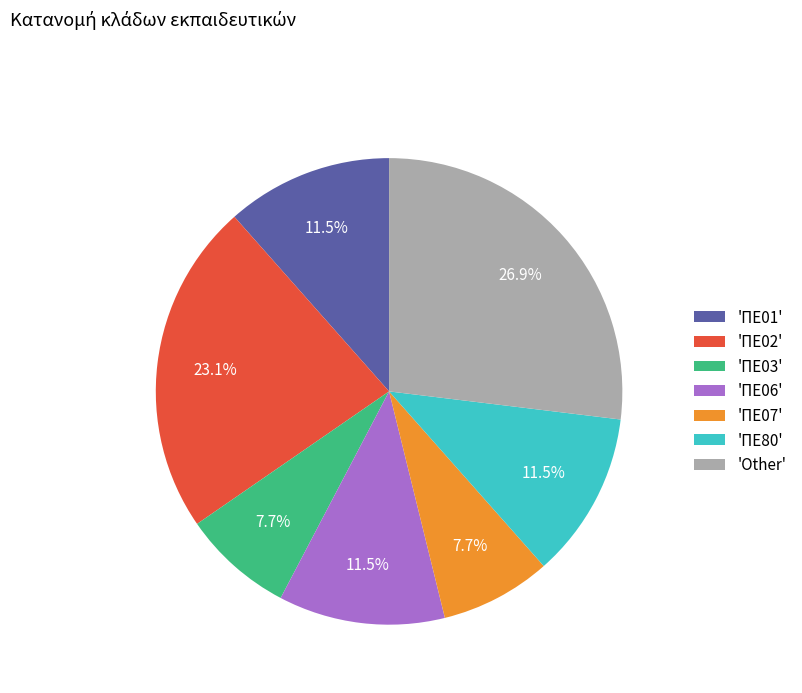

What is the ratio of the value at 'ΠΕ02' to the value at 'ΠΕ80'?

2.0